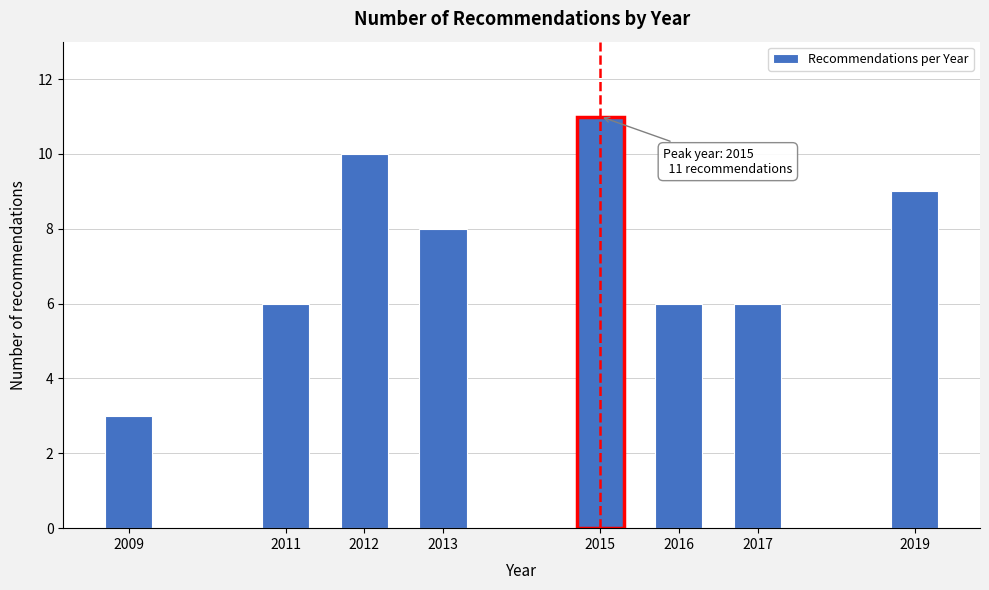

Reading right to left, list all the values displayed in this chart.

2019=9	2017=6	2016=6	2015=11	2013=8	2012=10	2011=6	2009=3